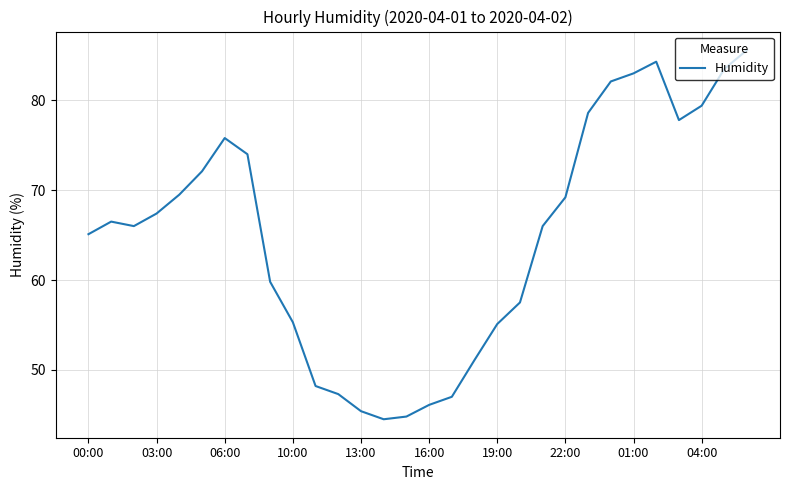

What is the minimum value shown in the chart?

44.5